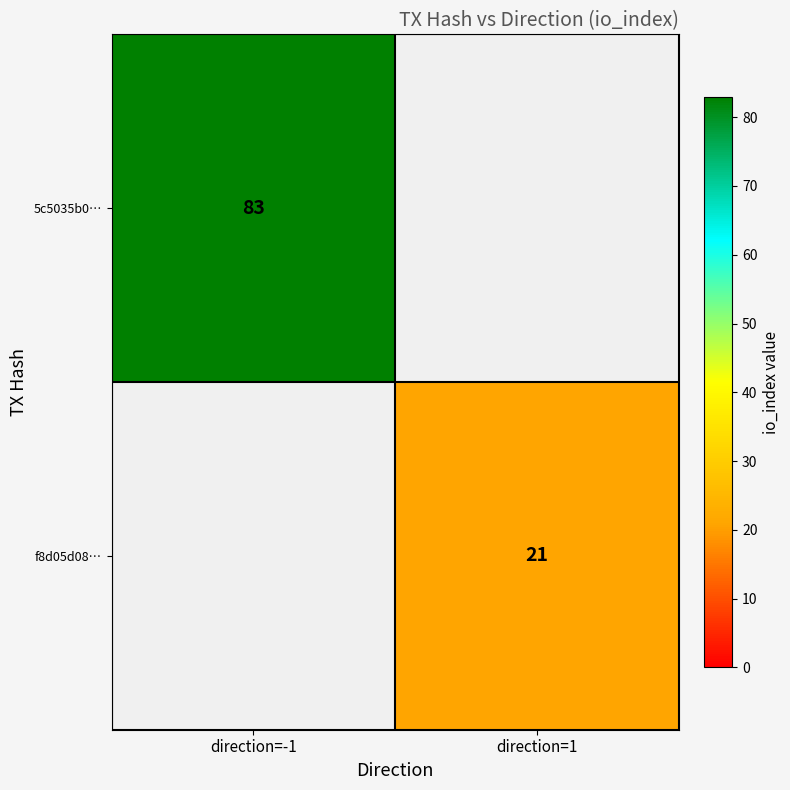

Is the value of f8d05d08… at direction=1 greater than the value of 5c5035b0… at direction=-1?

No